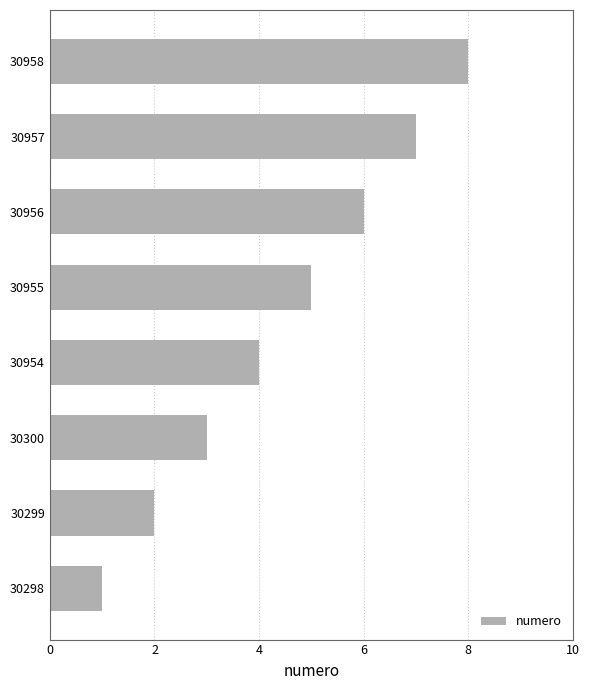

What is the difference between the maximum and second lowest values?

6